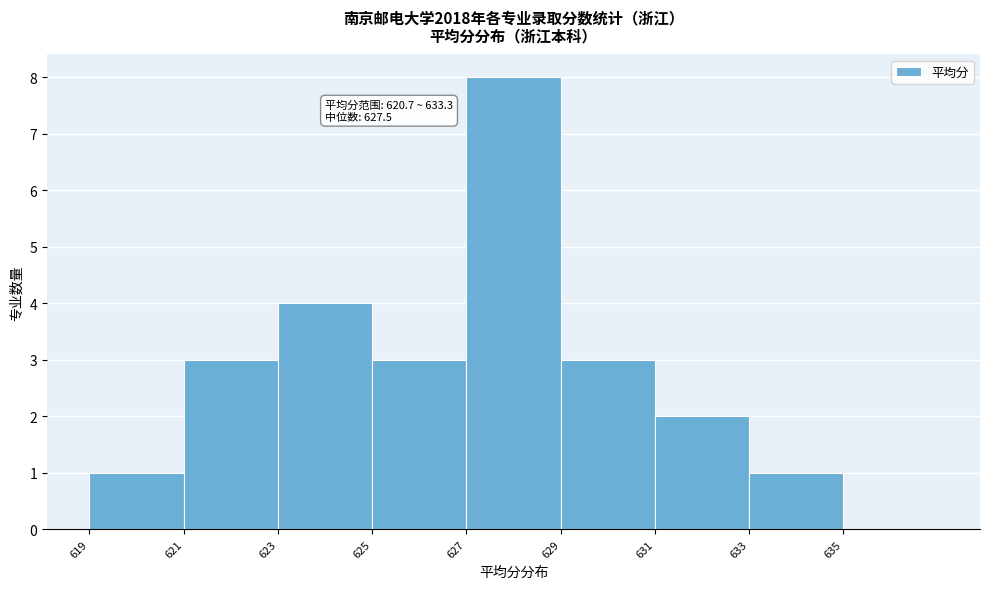

Which range on the x-axis has the tallest bar?

627 to 629